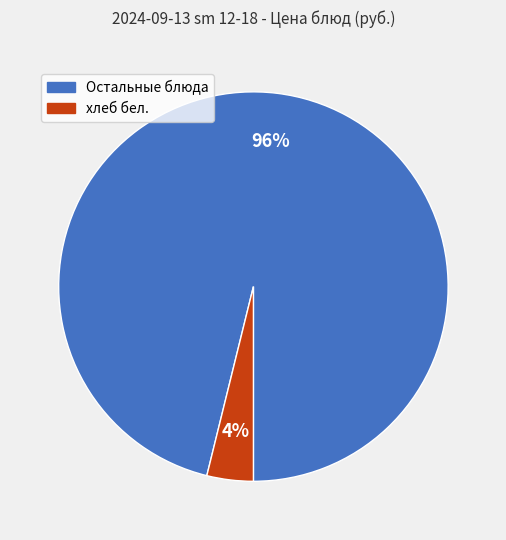

Which has a higher value, хлеб бел. or Остальные блюда?

Остальные блюда